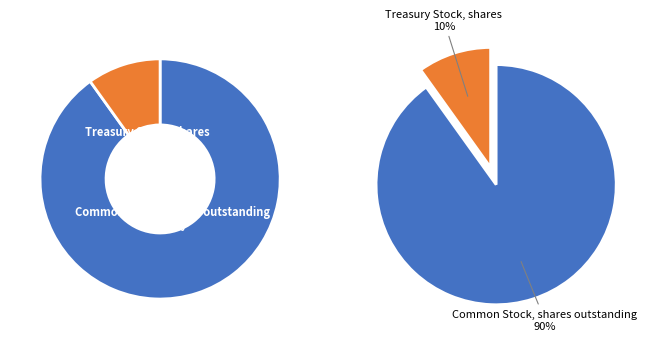

Which slice is the smallest?

Treasury Stock, shares